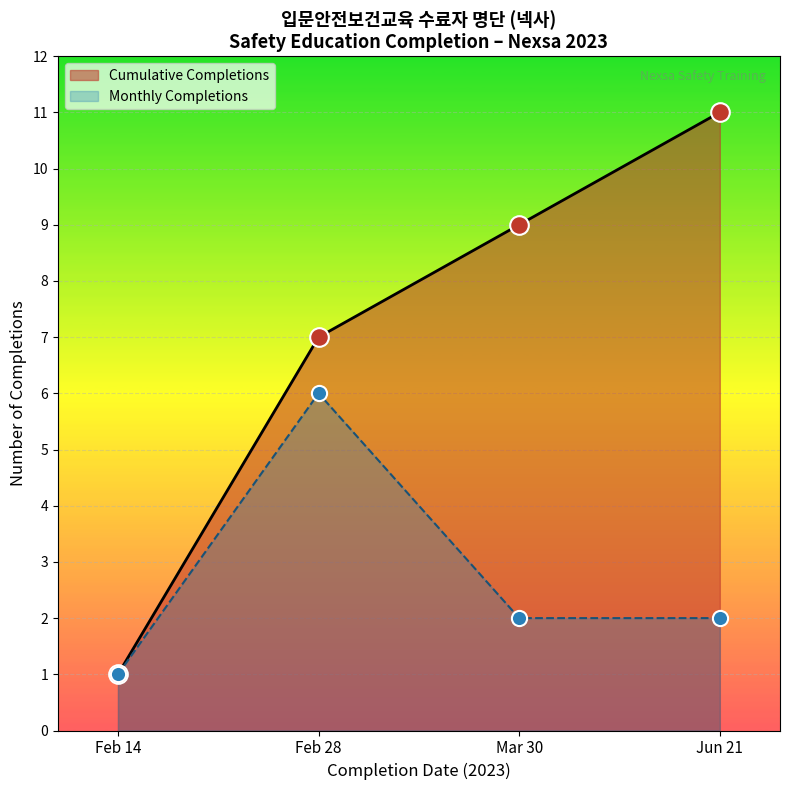

What is the spread (max minus min) of values at Jun 21?

9